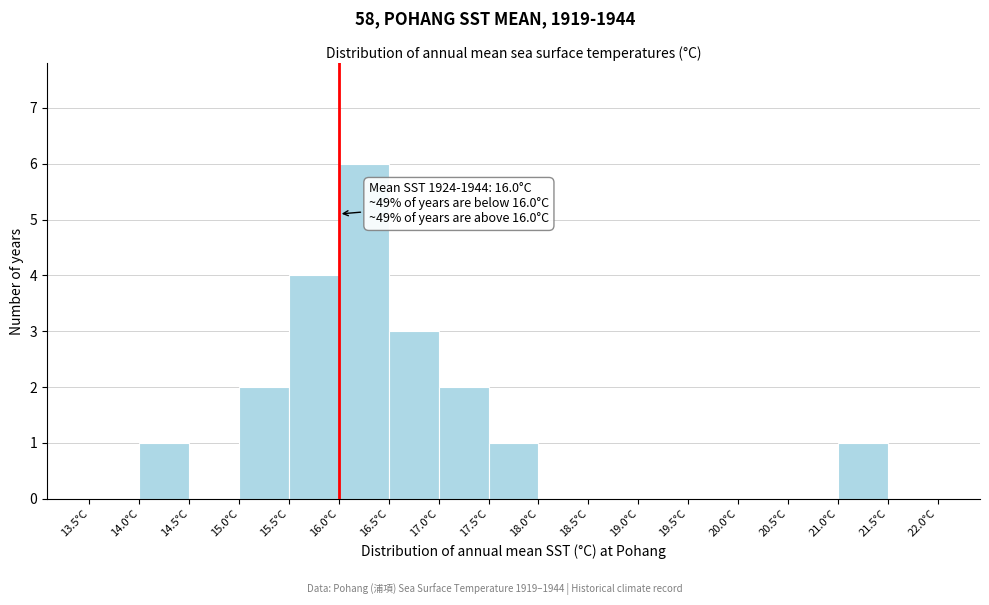

Which range on the x-axis has the tallest bar?

16.0 to 16.5